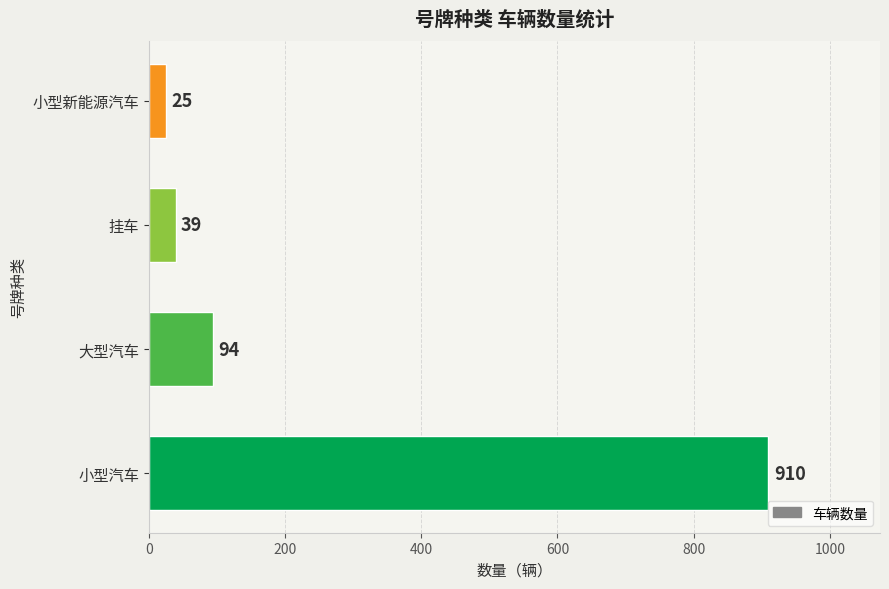

List the labels in order of value, smallest first.

小型新能源汽车, 挂车, 大型汽车, 小型汽车